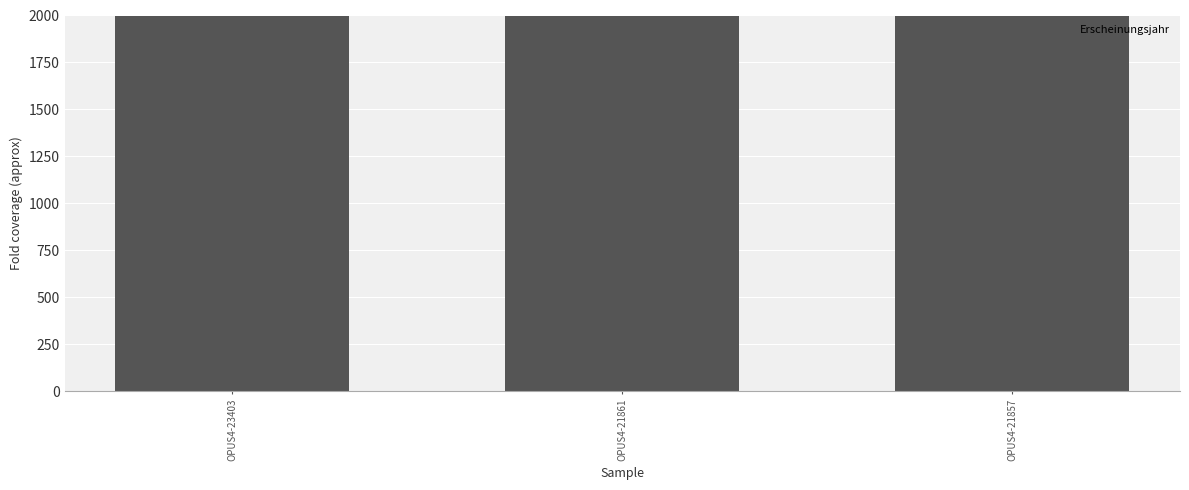

How many data points does each series have?

3